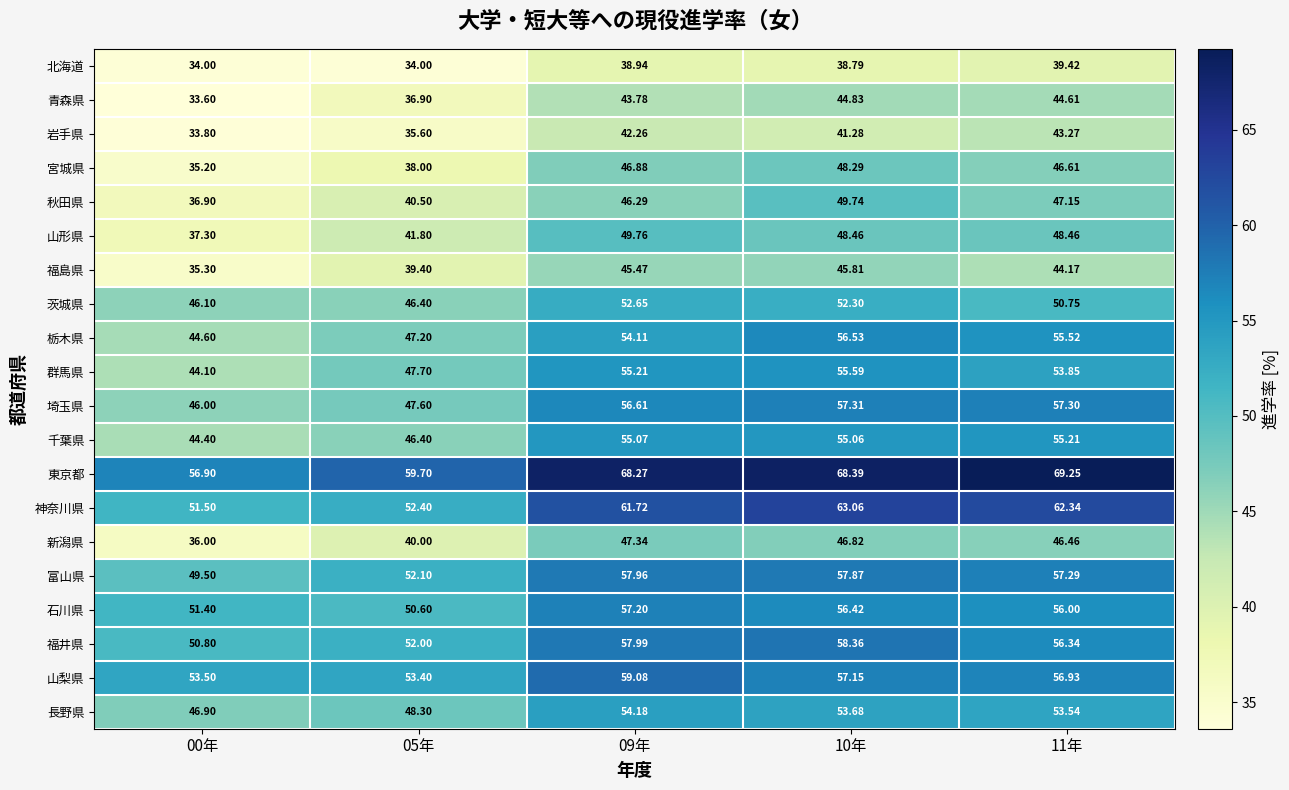

Which series changed the most between 00年 and 09年?

山形県